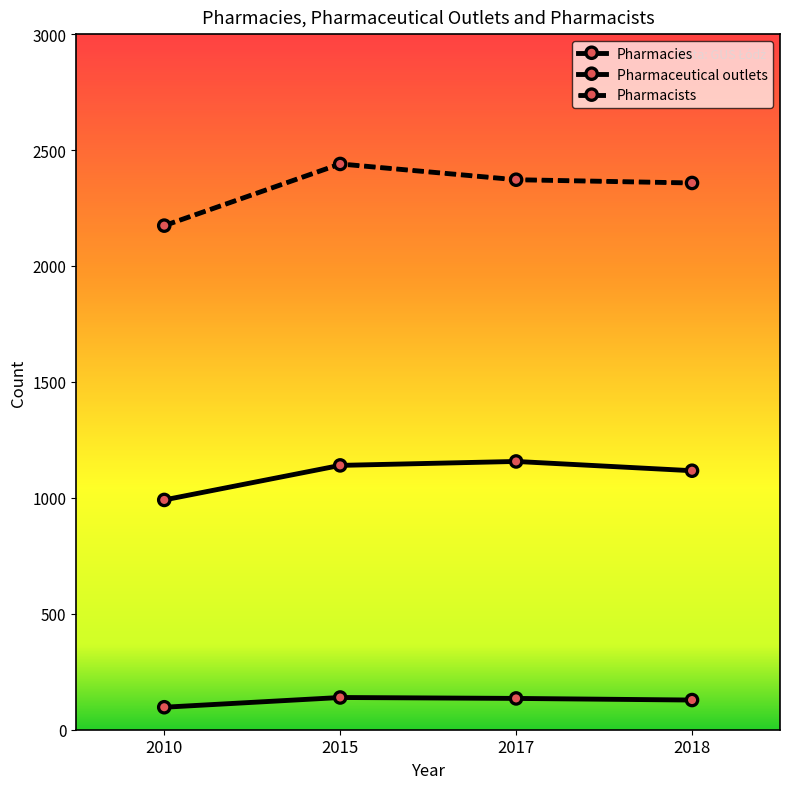

How many lines are shown in the chart?

3